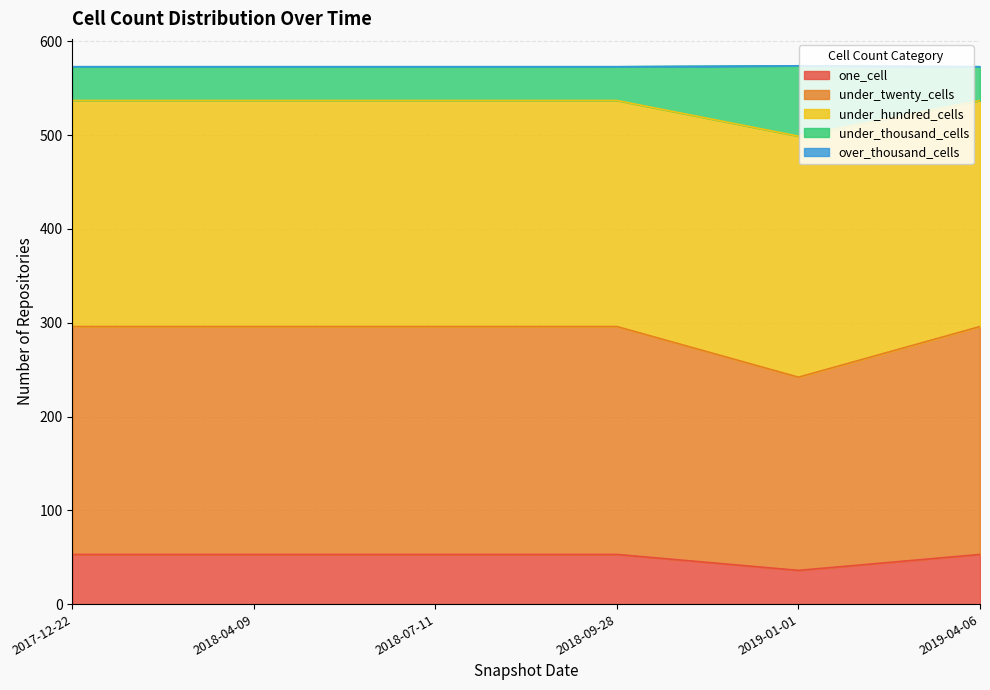

Does the chart have visible grid lines?

Yes